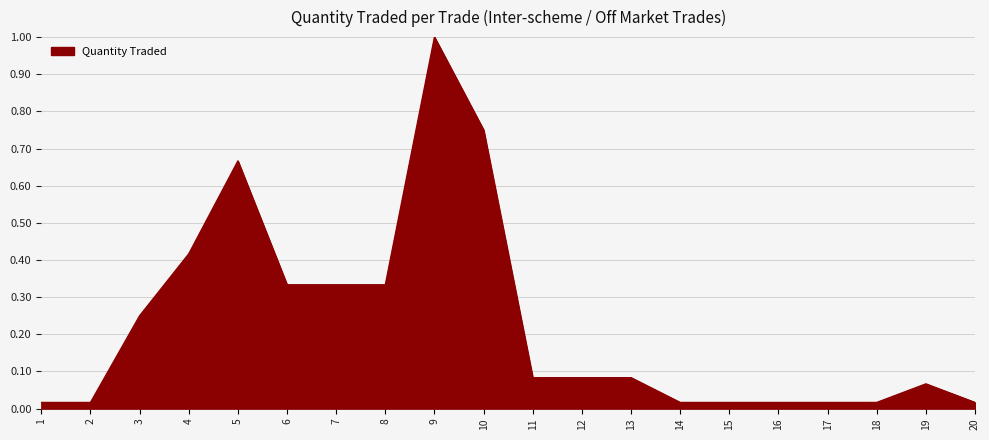

Which label corresponds to the largest value in the chart?

9